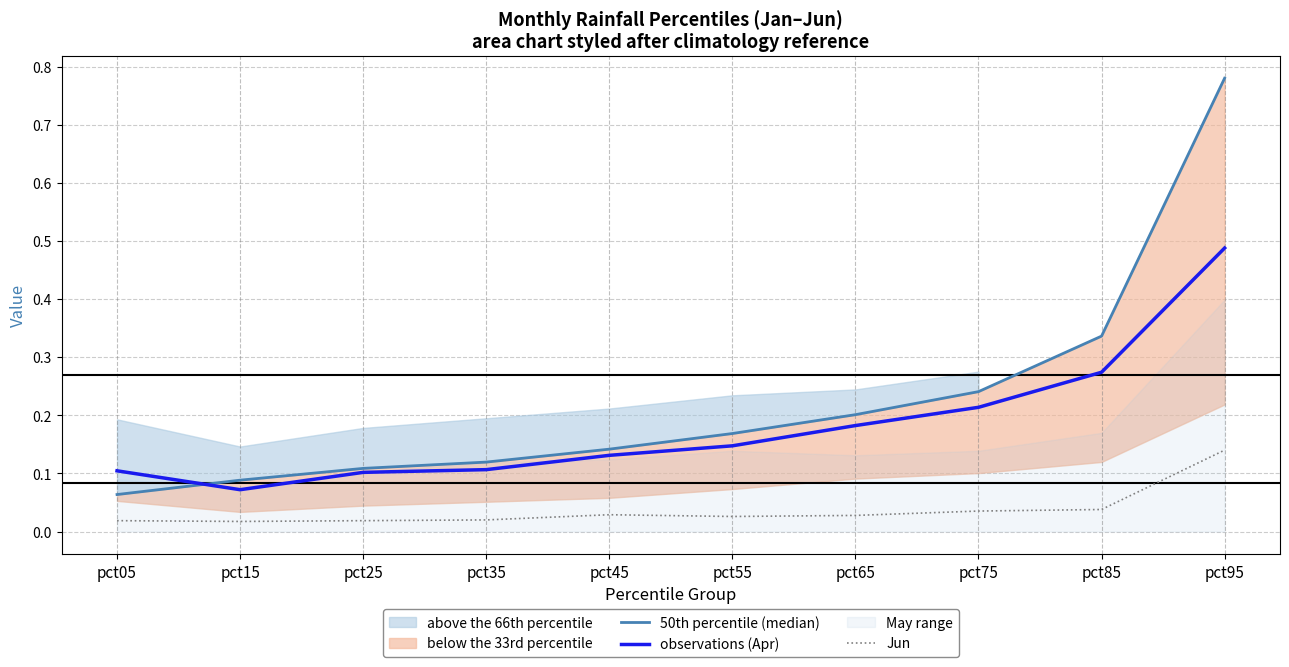

What is the spread (max minus min) of values at pct55?

0.1